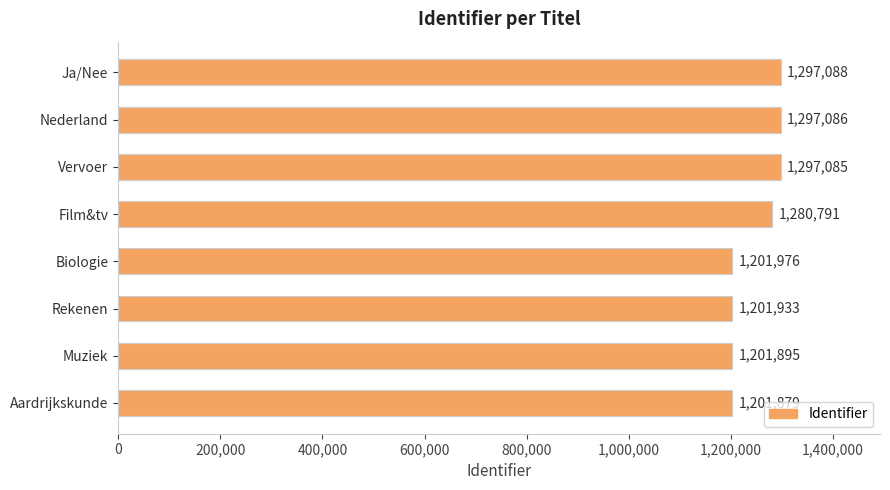

What is the average value?

1247467